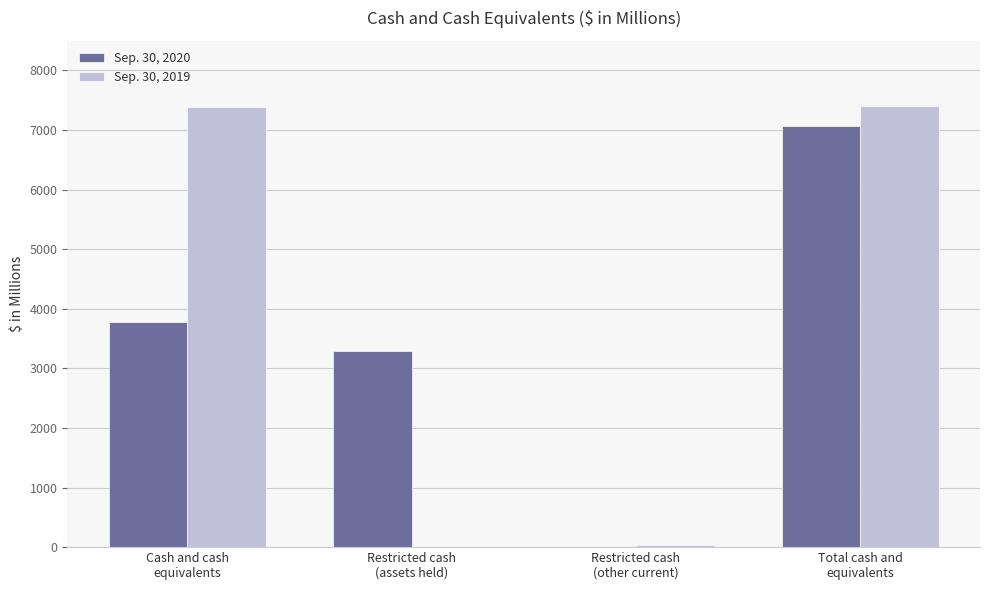

What is the total value across all series at Cash and cash
equivalents?

11159.2